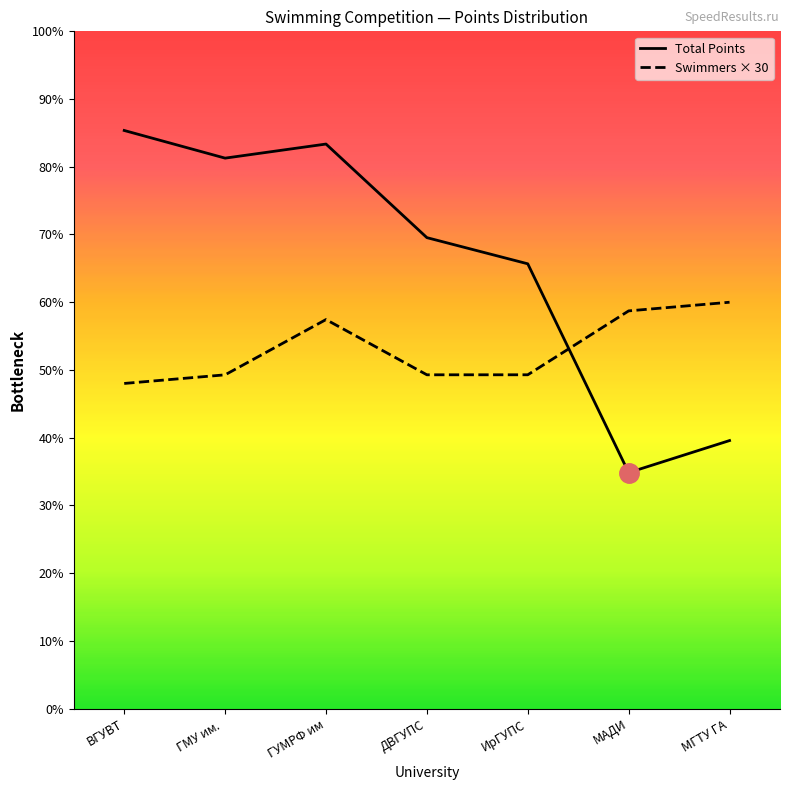

Which series changed the most between ВГУВТ and ДВГУПС?

Total Points